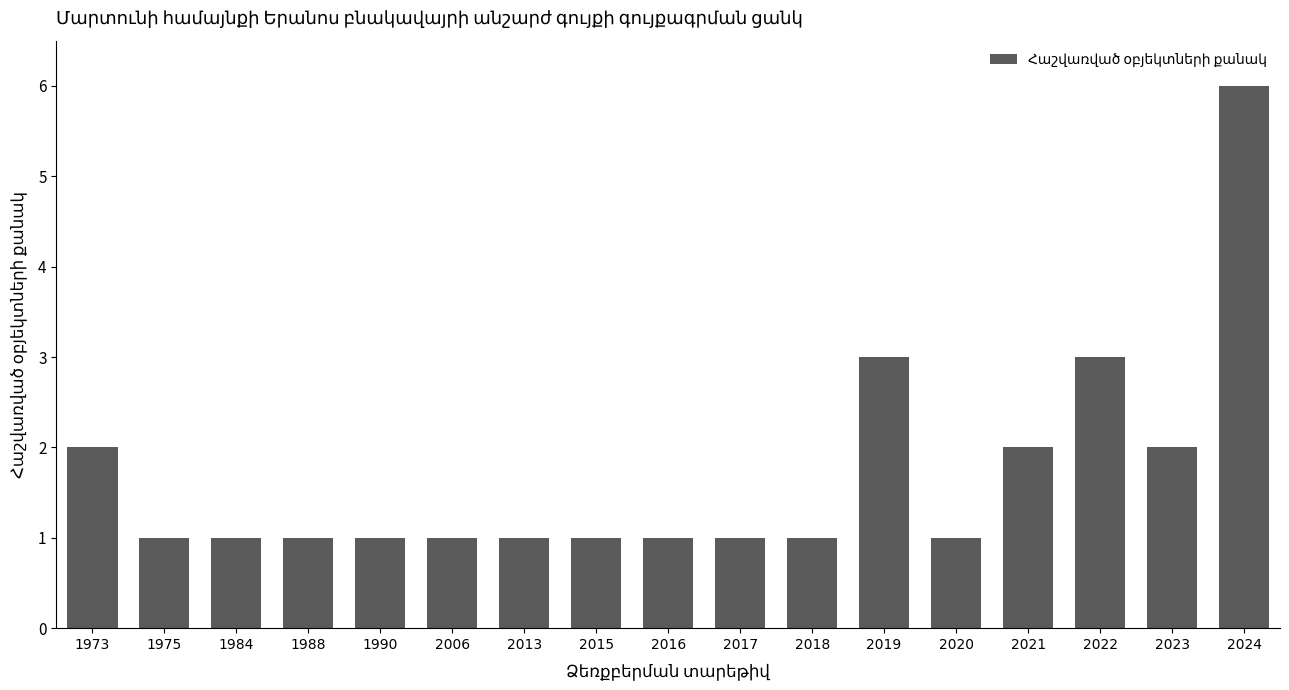

How many categories are shown in the chart?

17